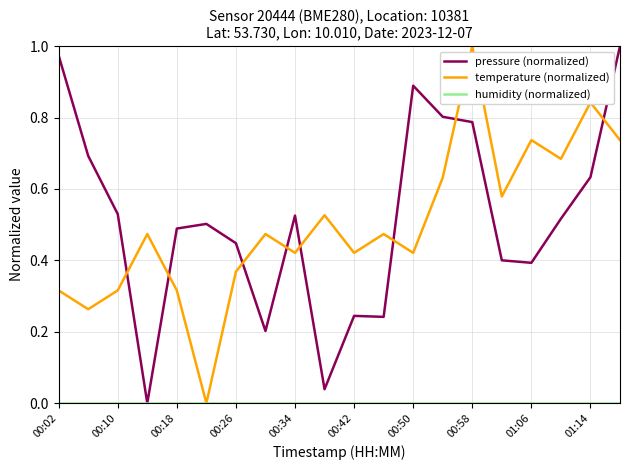

Which series ends up on top after the final intersection of pressure (normalized) and temperature (normalized)?

pressure (normalized)